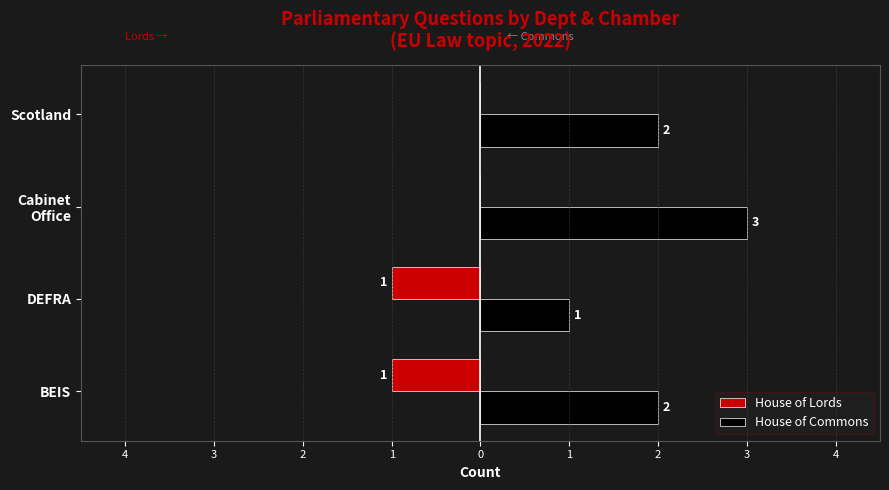

What is the smallest value displayed?

-1